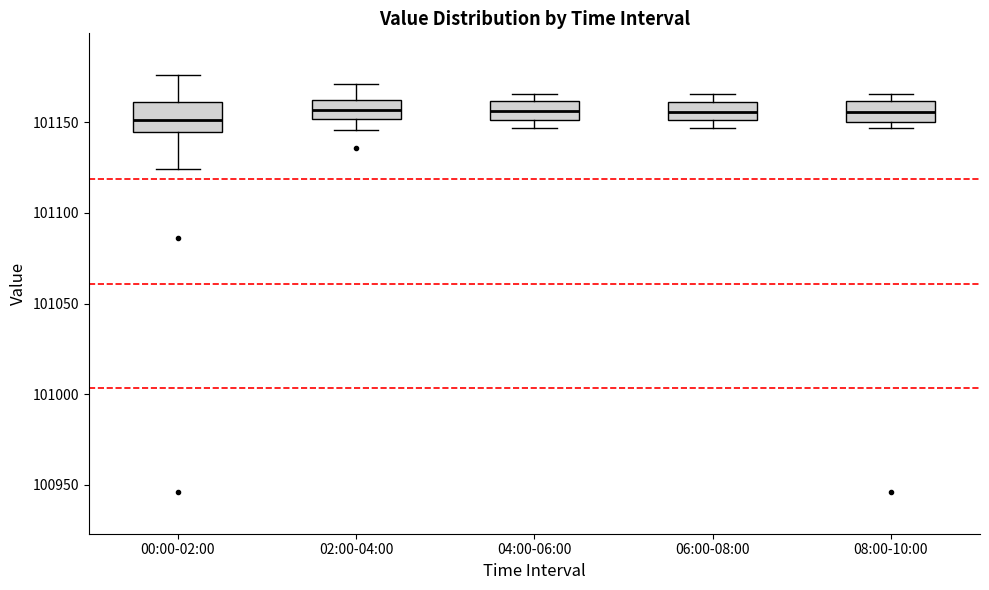

Where is the lower edge of the box for 04:00-06:00 on the y-axis? The values are not printed on the chart, so give them approximately, as read against the axis.

101150